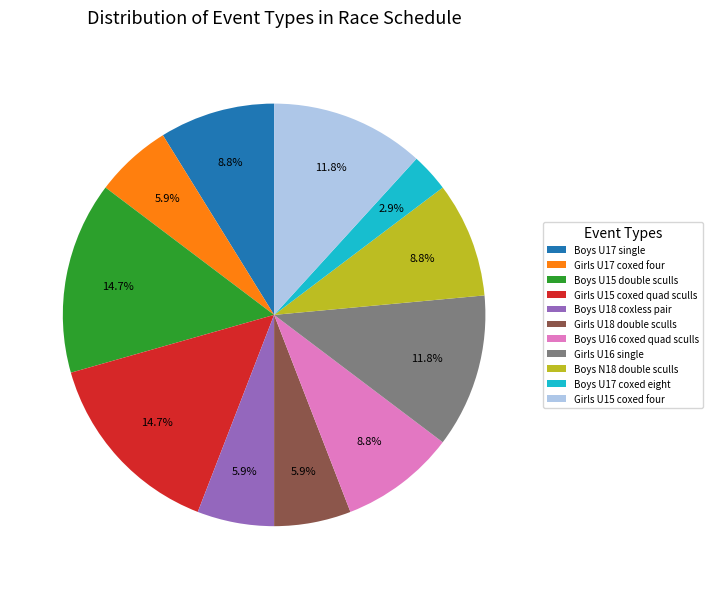

What is the smallest slice in the pie chart?

Boys U17 coxed eight